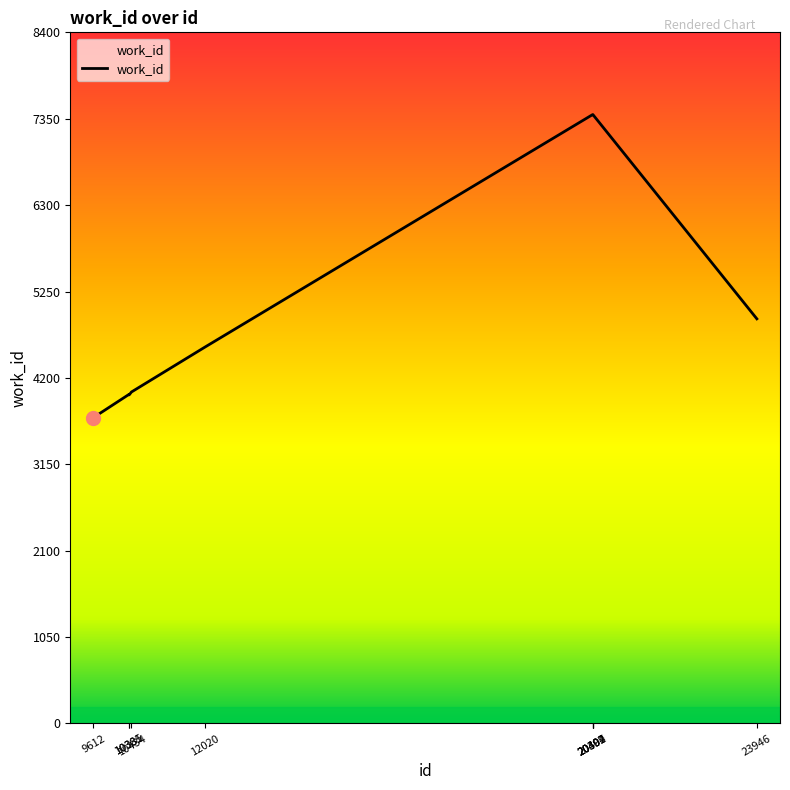

Read the value at 20397, to the nearest 10.

7400